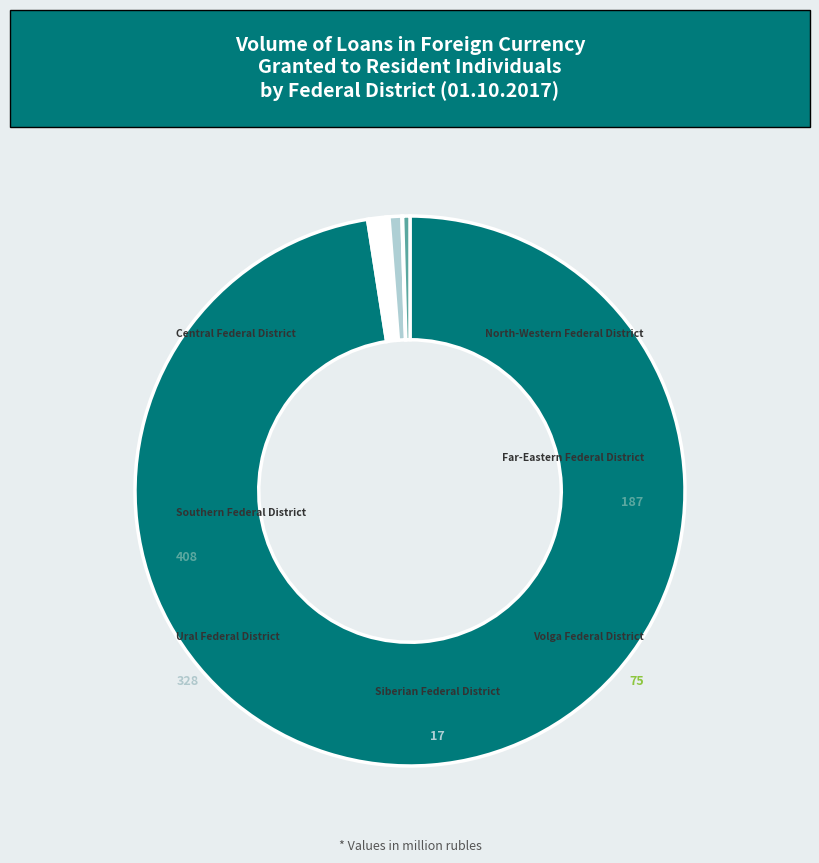

What is the change in value from Central Federal District to Far-Eastern Federal District?

-42359